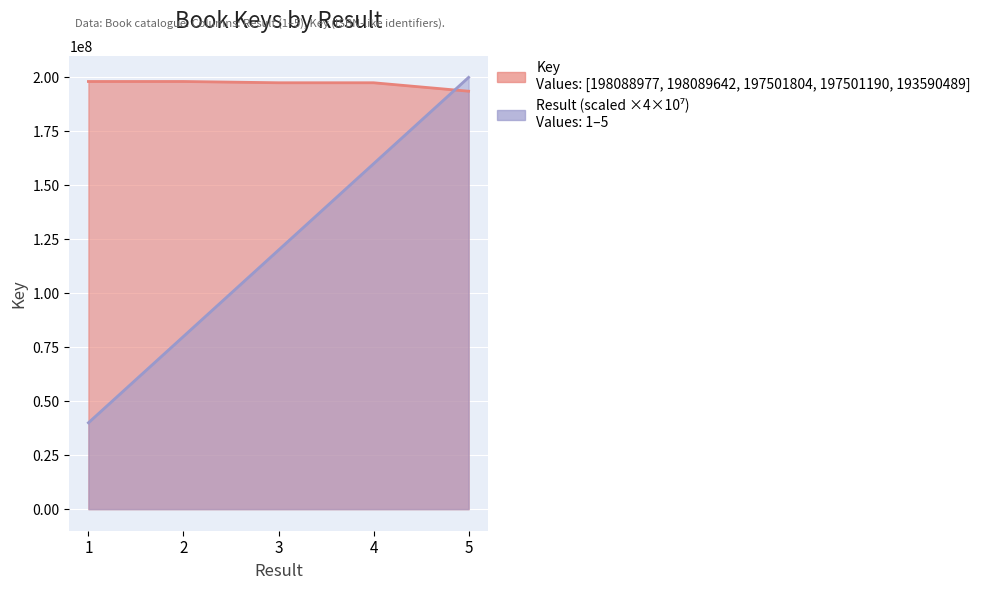

The Key series shows 63251952 at 3. True or false?

False